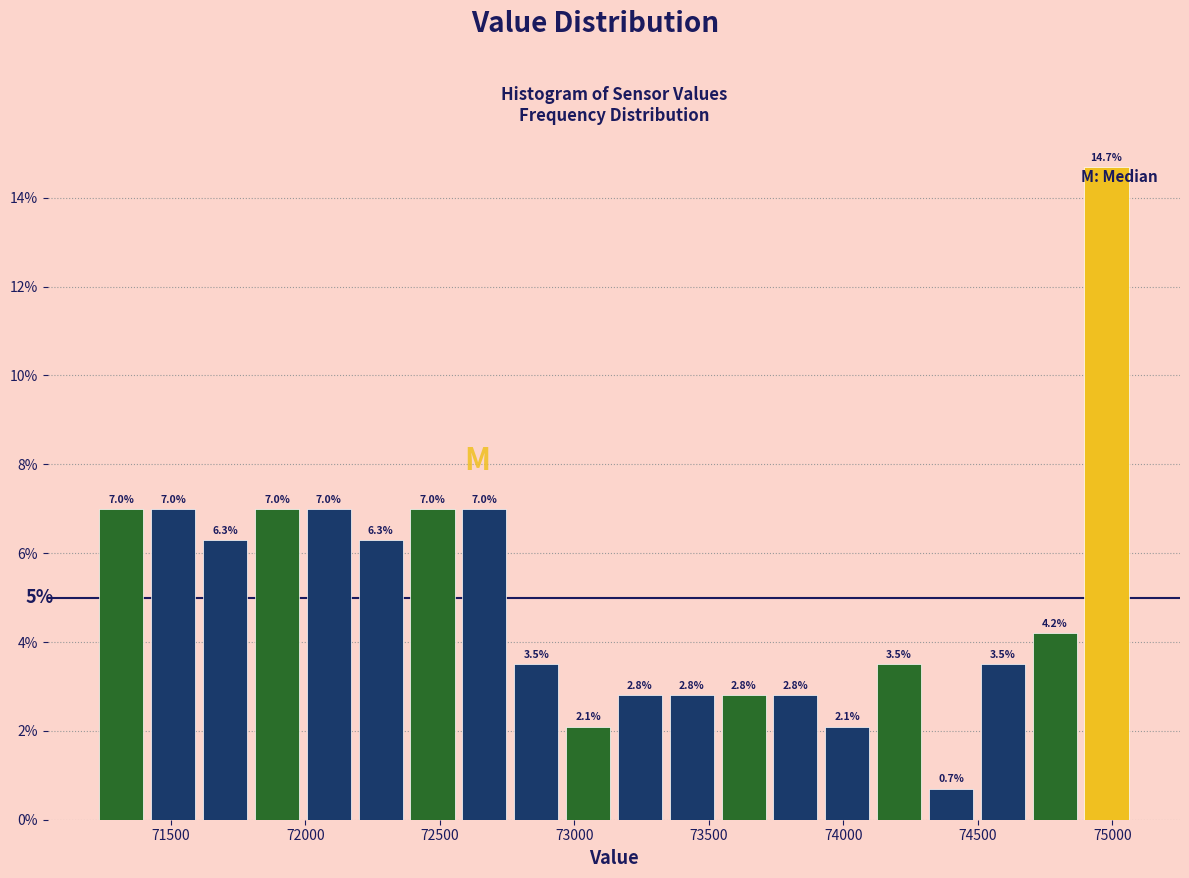

Around what value on the x-axis is the tallest bar? Give the approximate position of its centre, as read against the axis.

75000